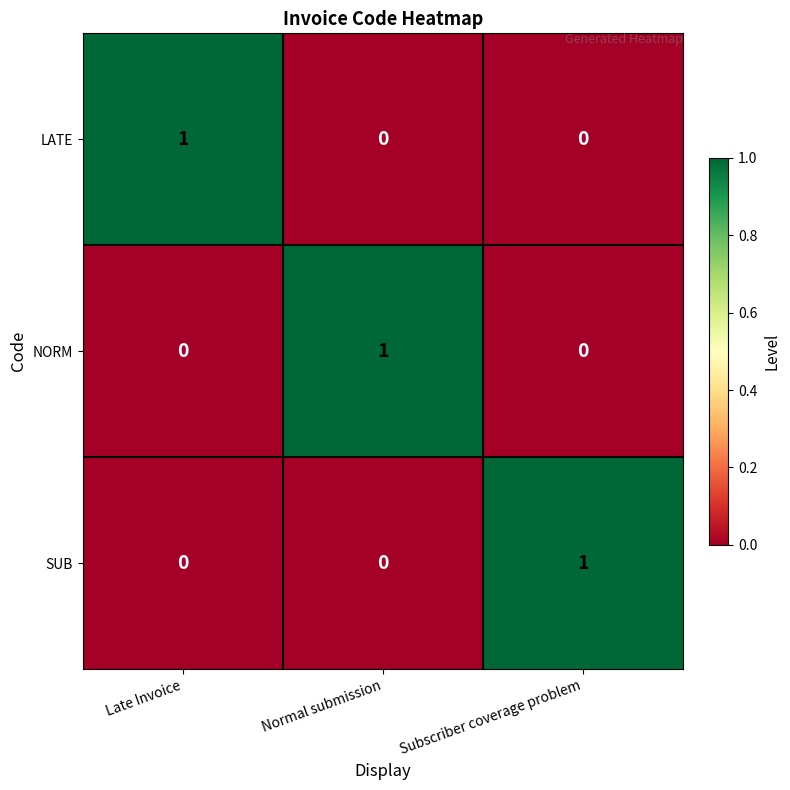

Reading right to left, what are all the values shown in this chart?

LATE: Subscriber coverage problem=0	Normal submission=0	Late Invoice=1
NORM: Subscriber coverage problem=0	Normal submission=1	Late Invoice=0
SUB: Subscriber coverage problem=1	Normal submission=0	Late Invoice=0